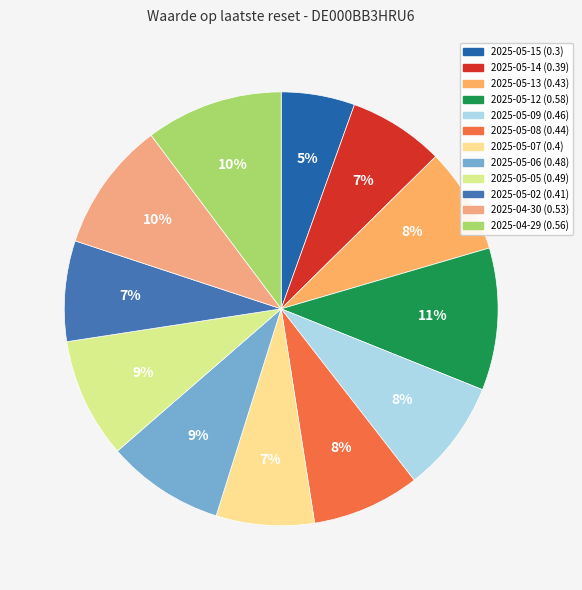

To the nearest percent, what is the difference between the largest and smallest slice percentages?

5%